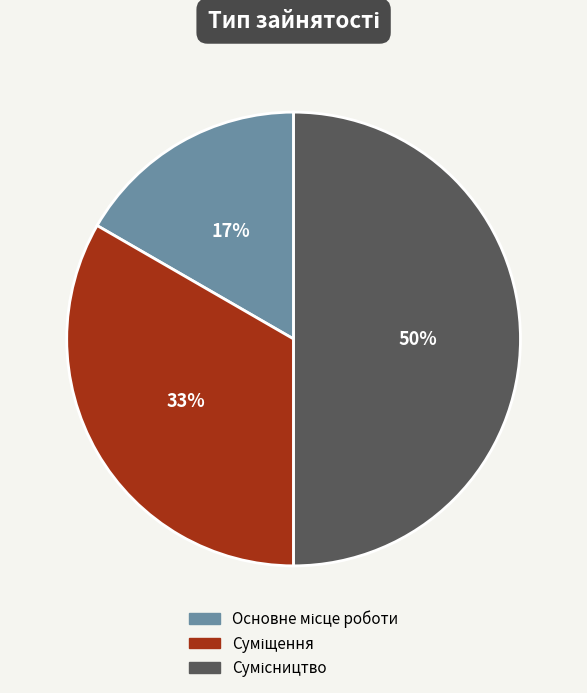

To the nearest percent, what is the average slice percentage?

33%